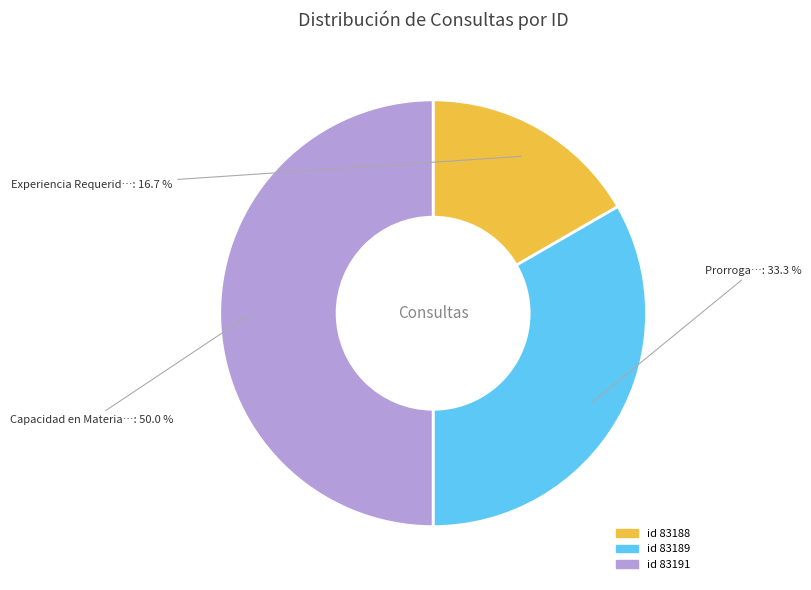

How much of the chart is everything except id 83189?

66.7%